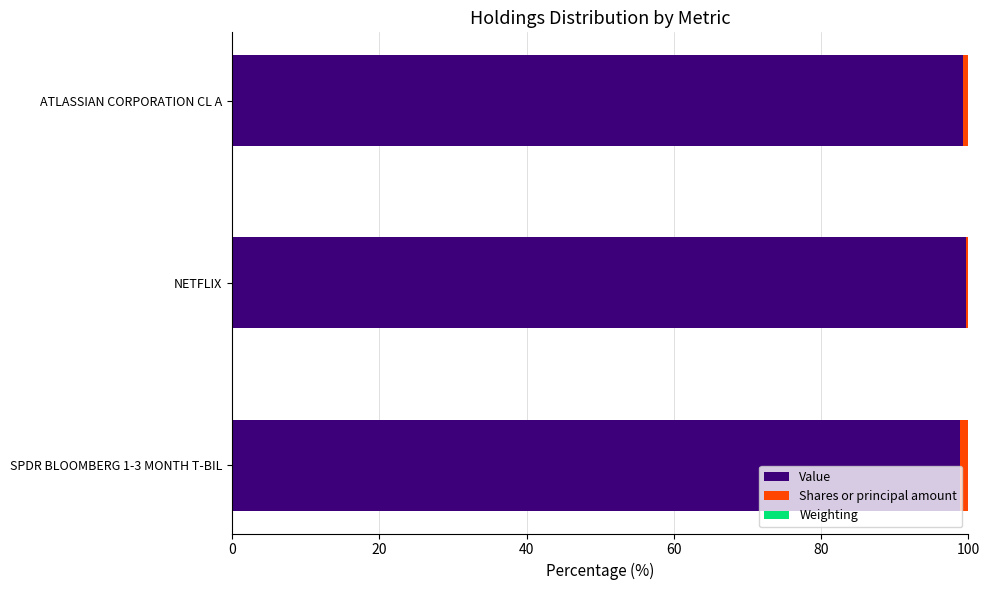

The Value series shows 99.2 at ATLASSIAN CORPORATION CL A. True or false?

True